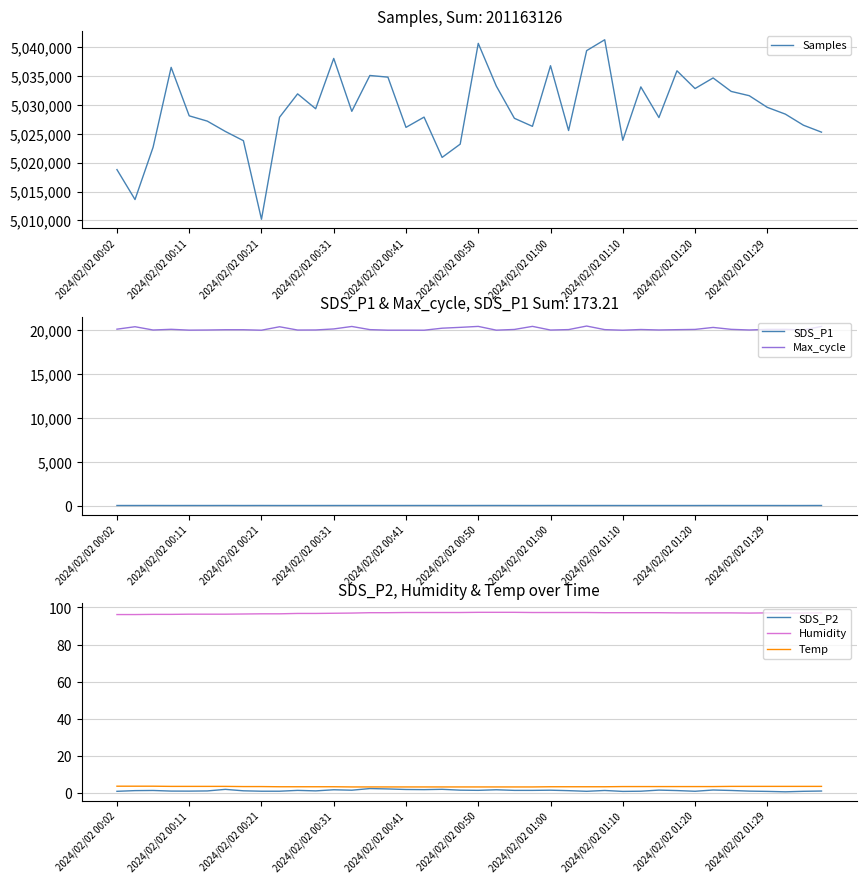

Reading right to left, list all the values displayed in this chart.

Samples: 5025284.0	5026486.0	5028402.0	5029575.0	5031593.0	5032334.0	5034666.0	5032829.0	5035900.0	5027807.0	5033117.0	5023881.0	5041272.0	5039391.0	5025564.0	5036782.0	5026289.0	5027682.0	5033255.0	5040651.0	5023208.0	5020914.0	5027887.0	5026111.0	5034802.0	5035091.0	5028887.0	5038043.0	5029334.0	5031910.0	5027862.0	5010212.0	5023806.0	5025407.0	5027195.0	5028107.0	5036497.0	5022666.0	5013624.0	5018803.0
SDS_P1: 5.8	1.7	1.4	3.8	3.6	3.4	5.7	2.7	3.0	3.2	3.2	3.4	4.8	3.5	4.5	5.8	3.0	4.9	7.1	6.5	4.0	5.5	6.5	5.7	5.3	5.7	5.2	4.5	3.2	3.4	2.4	5.9	2.2	6.0	3.4	4.6	2.9	6.0	5.1	4.3
Max_cycle: 20458.0	20057.0	20127.0	20124.0	20055.0	20128.0	20347.0	20120.0	20090.0	20056.0	20109.0	20029.0	20096.0	20505.0	20100.0	20048.0	20467.0	20116.0	20034.0	20464.0	20355.0	20259.0	20029.0	20034.0	20033.0	20096.0	20457.0	20175.0	20057.0	20048.0	20423.0	20029.0	20083.0	20083.0	20052.0	20037.0	20132.0	20052.0	20427.0	20147.0
SDS_P2: 1.3	1.1	0.9	1.1	1.2	1.6	1.9	1.2	1.6	1.8	1.2	1.1	1.6	1.1	1.5	1.8	1.6	1.6	2.0	1.7	1.8	2.2	2.0	2.1	2.4	2.6	1.8	2.0	1.4	1.6	1.2	1.2	1.4	2.2	1.4	1.2	1.3	1.6	1.5	1.1
Humidity: 97.1	97.0	97.0	97.1	97.0	97.1	97.1	97.1	97.1	97.2	97.2	97.2	97.2	97.3	97.3	97.3	97.3	97.4	97.4	97.4	97.3	97.3	97.3	97.3	97.2	97.2	97.0	96.9	96.8	96.8	96.6	96.6	96.5	96.4	96.4	96.4	96.3	96.3	96.2	96.2
Temp: 3.8	3.8	3.8	3.8	3.8	3.8	3.7	3.7	3.7	3.7	3.7	3.7	3.6	3.6	3.6	3.6	3.5	3.5	3.5	3.5	3.5	3.5	3.5	3.5	3.5	3.5	3.5	3.6	3.6	3.6	3.6	3.7	3.7	3.8	3.8	3.8	3.8	3.9	3.9	3.9